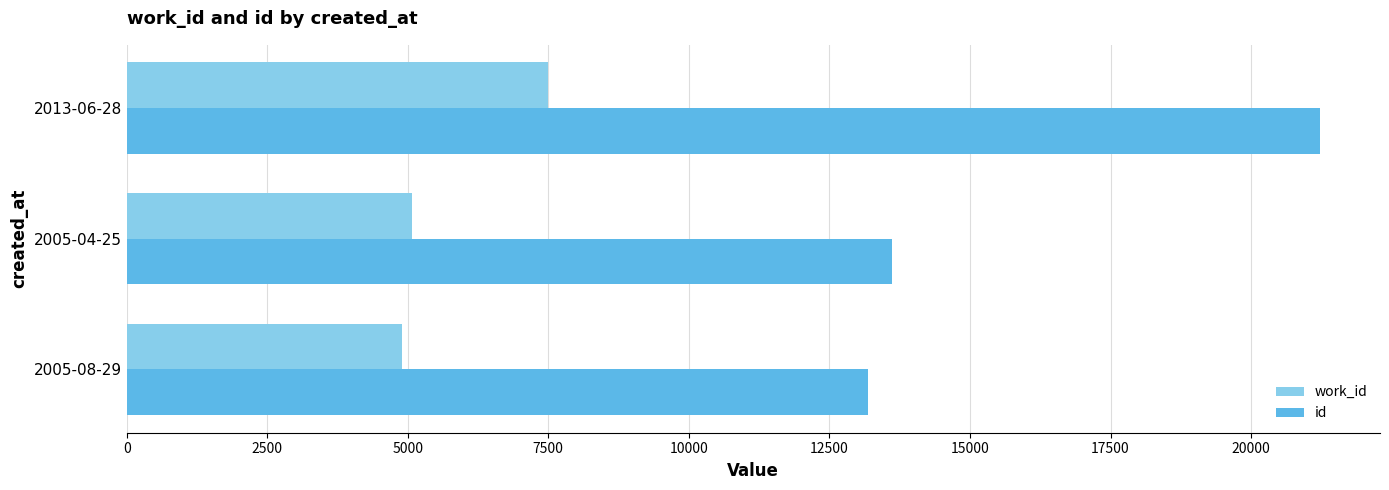

Where is work_id nearest to the value 6190?

2005-04-25